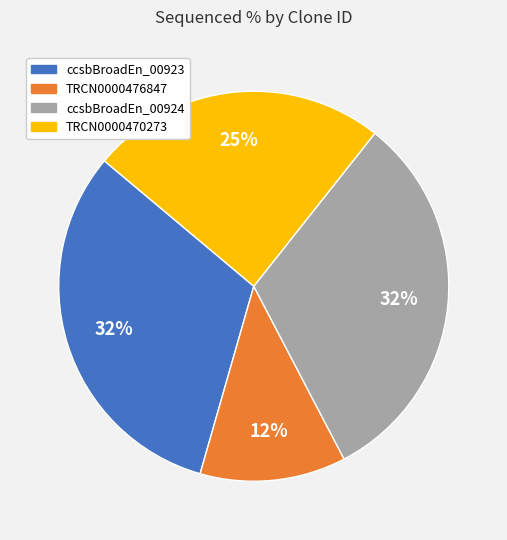

How many slices are in this pie chart?

4